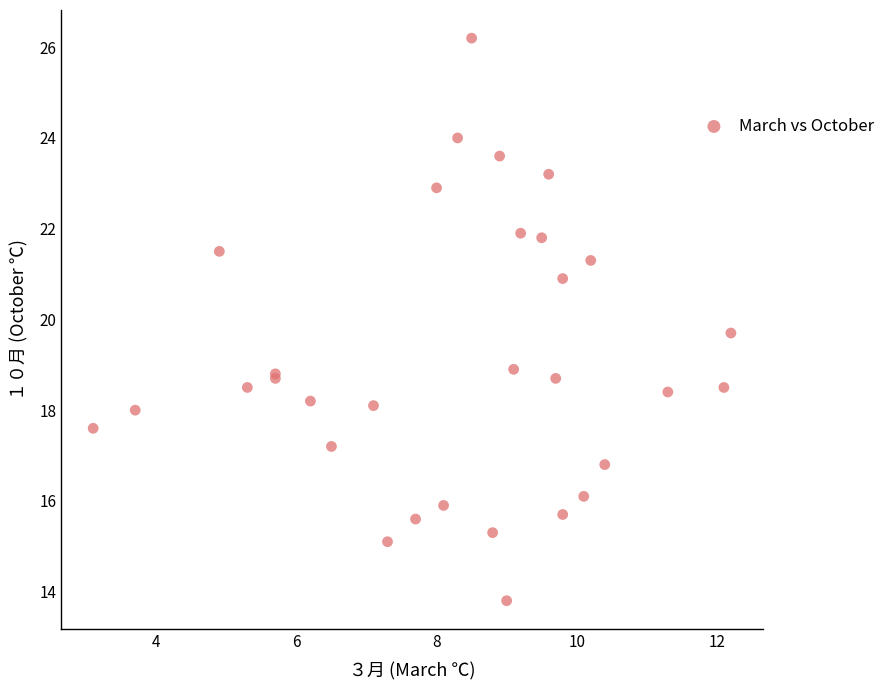

What Y value in the scatter plot is closest to 20?

19.7